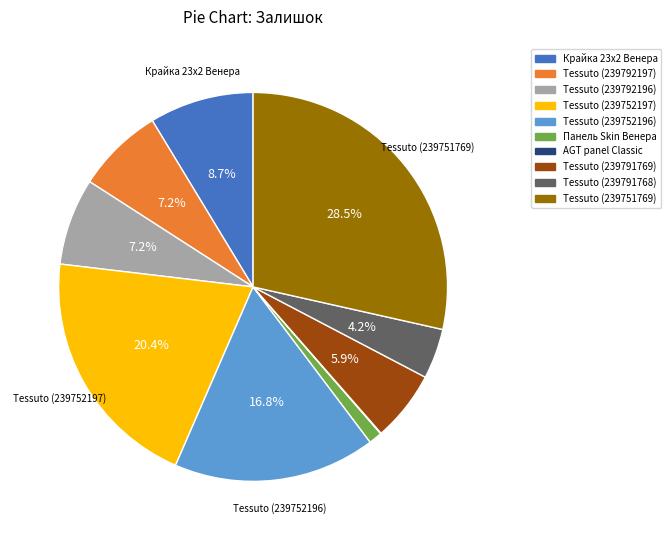

Is there any slice that represents more than half of the pie?

No